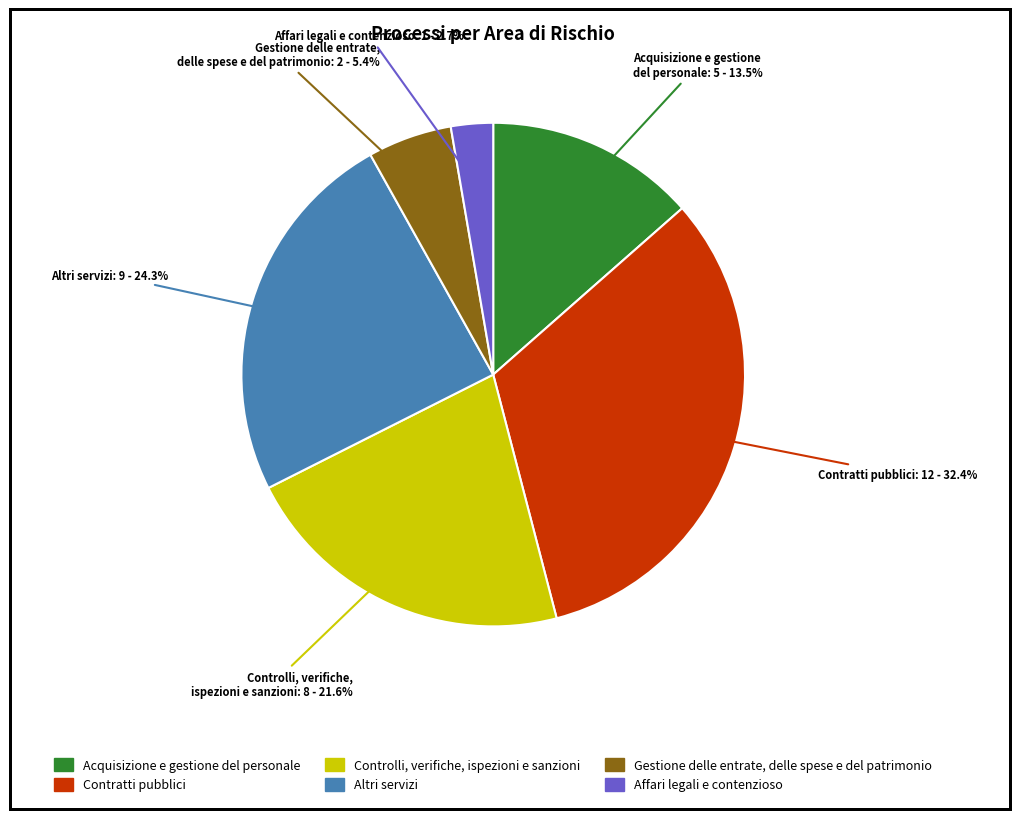

Which has a higher value, Affari legali e contenzioso or Gestione delle entrate, delle spese e del patrimonio?

Gestione delle entrate, delle spese e del patrimonio